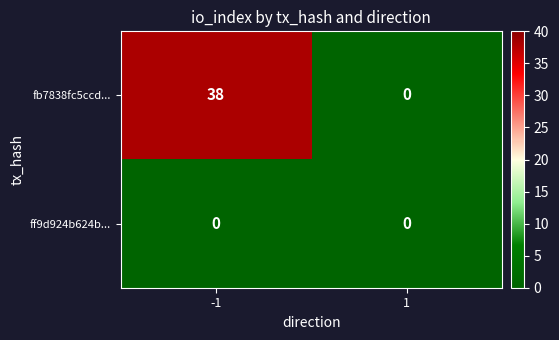

What is the difference between the fb7838fc5ccd... values at -1 and 1?

38